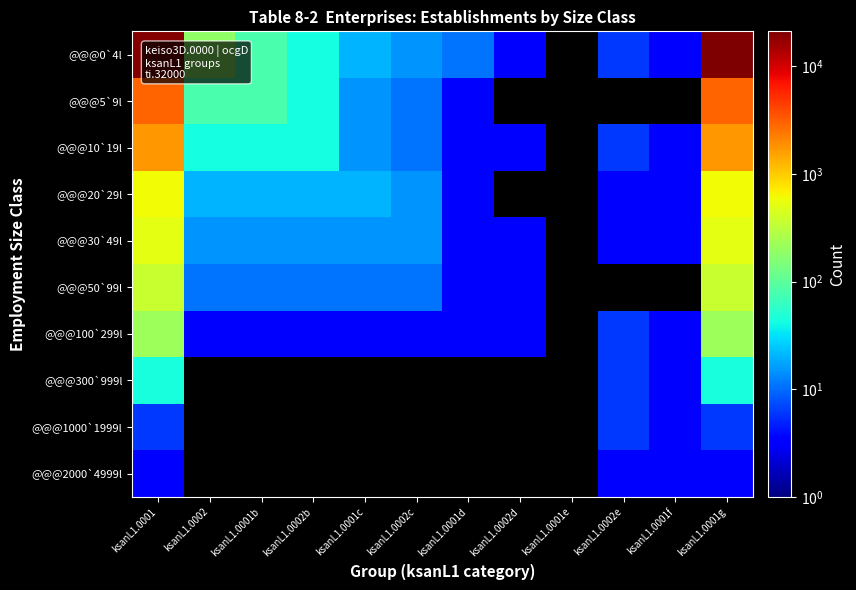

Is the value of @@@300`999l at ksanL1.0002d greater than the value of @@@1000`1999l at ksanL1.0002?

No